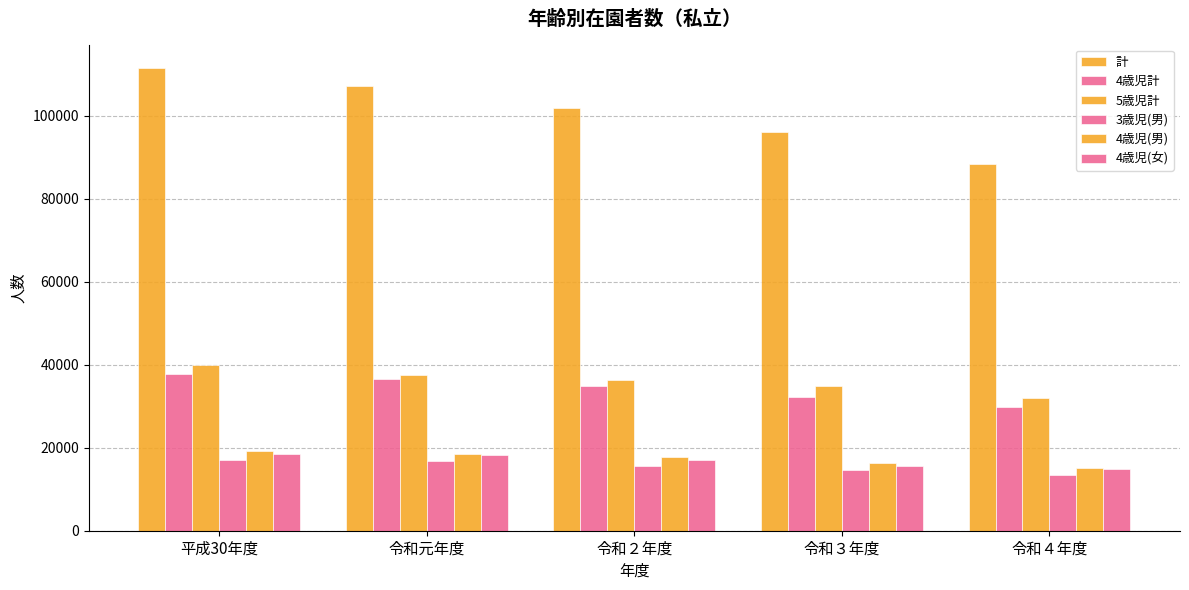

Where does the 3歳児(男) series first go above 15690?

平成30年度